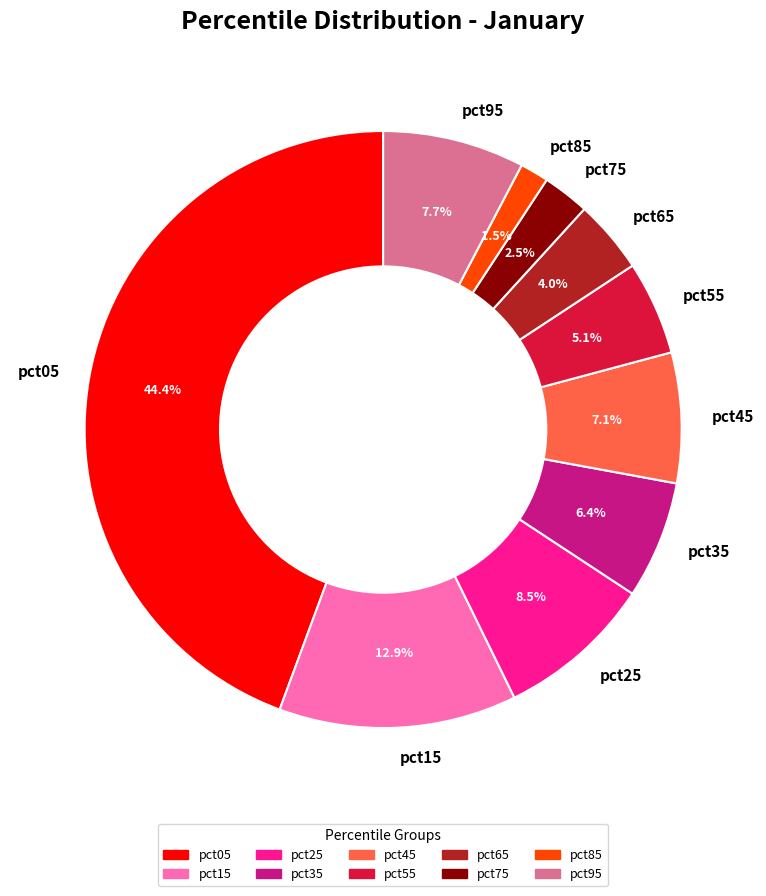

To the nearest percent, what is the combined percentage of pct65 and pct45?

11%